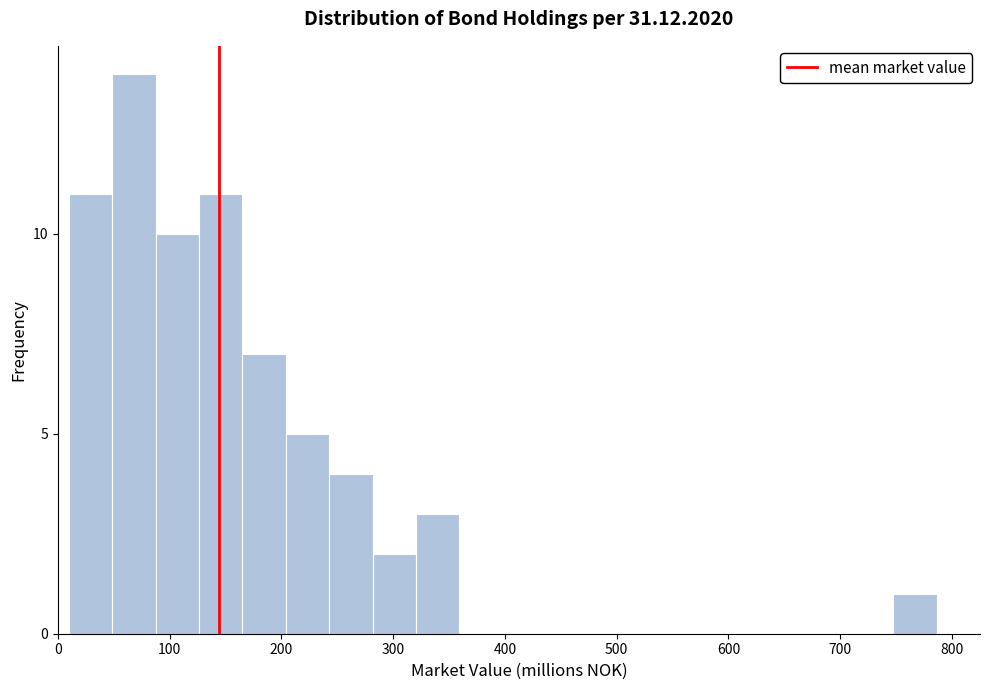

Around what value on the x-axis is the tallest bar? Give the approximate position of its centre, as read against the axis.

70